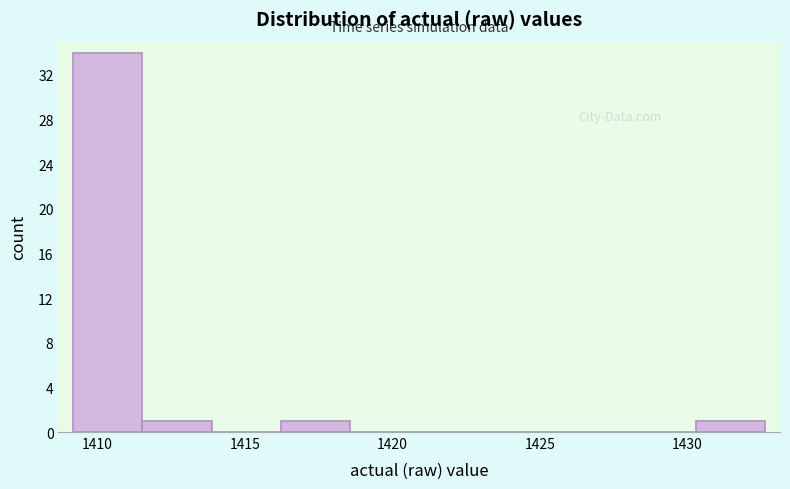

How tall is the bar that spans 1411.5 to 1414.0 on the x-axis? Neither the bar edges nor the heights are printed on the chart, so give them approximately, as read against the axes.

1